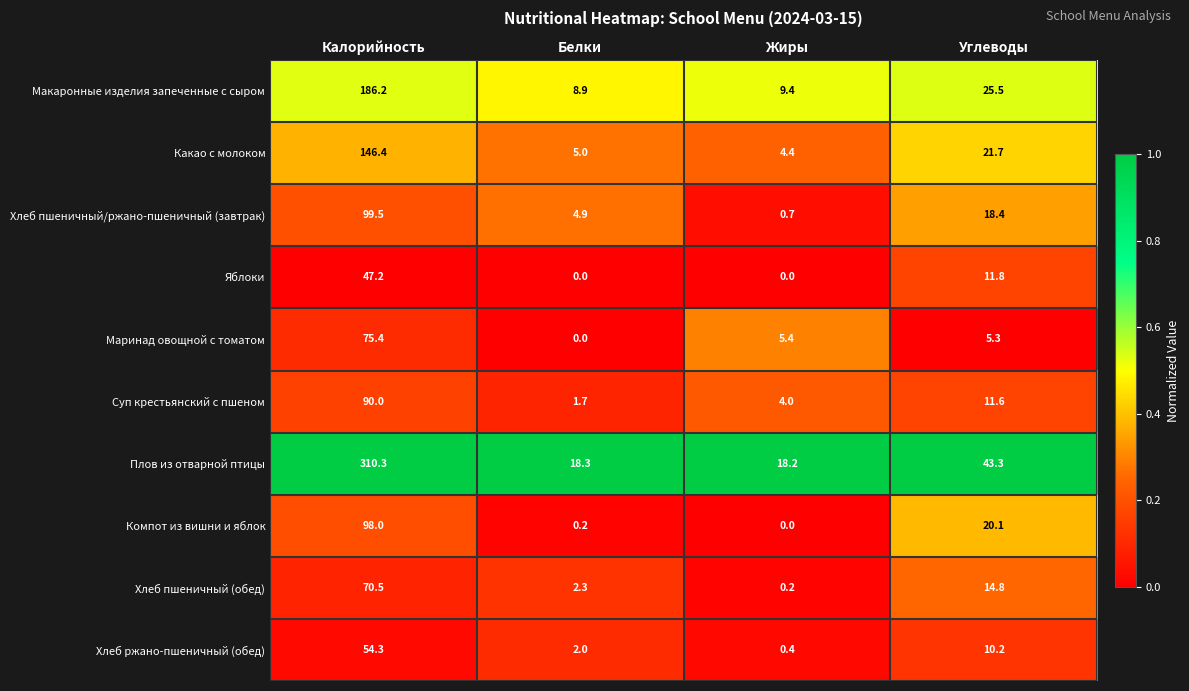

True or false: Хлеб пшеничный/ржано-пшеничный (завтрак) has a value of 0.7 at Жиры.

True